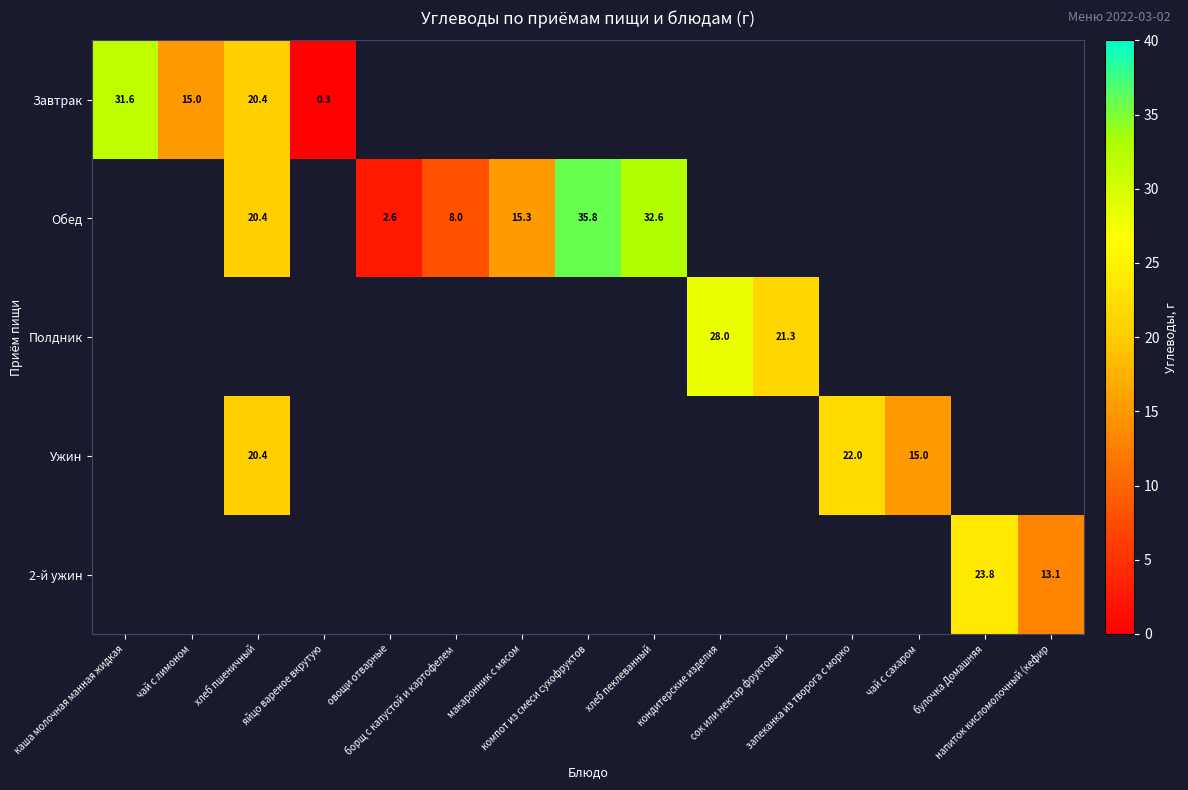

What is the minimum value shown in the chart?

0.3